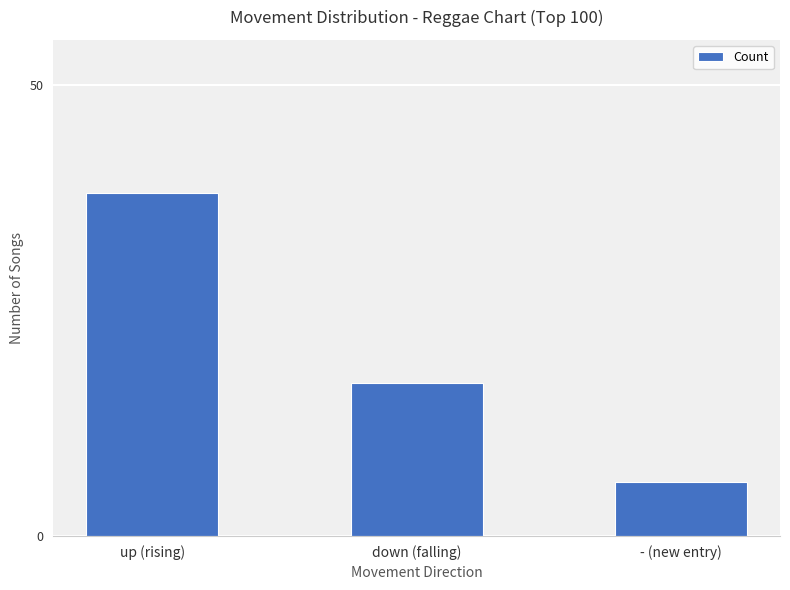

Rank the categories by value from highest to lowest.

up (rising), down (falling), - (new entry)